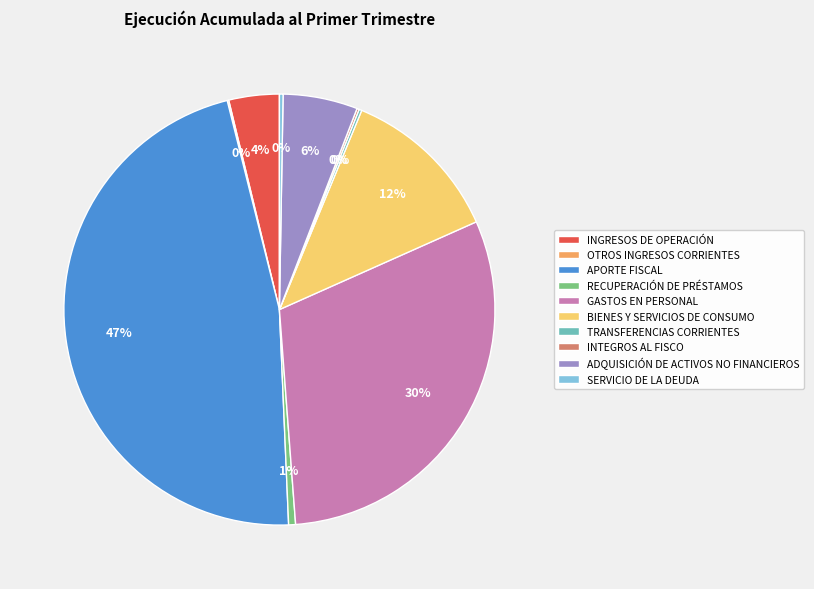

To the nearest percent, what is the difference between the largest and smallest slice percentages?

47%